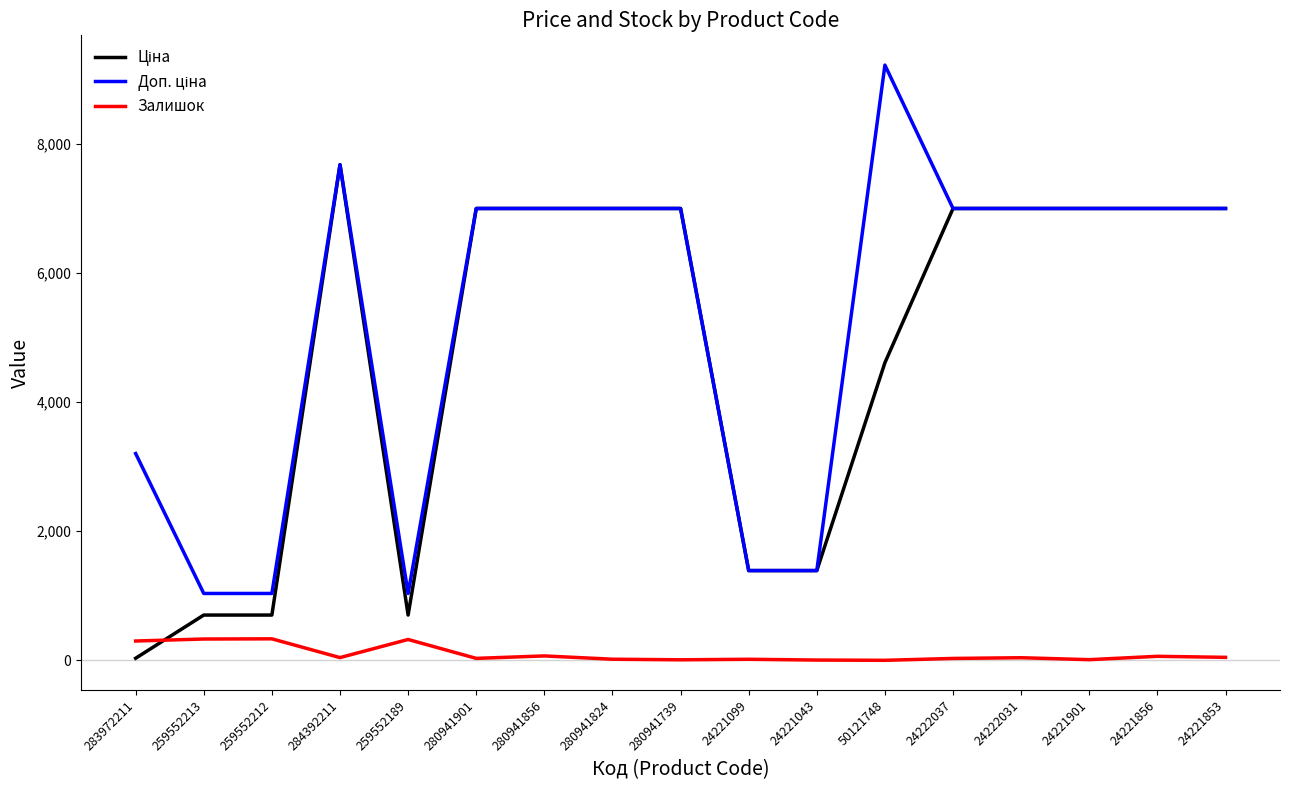

At how many categories does at least one series exceed 7477?

2